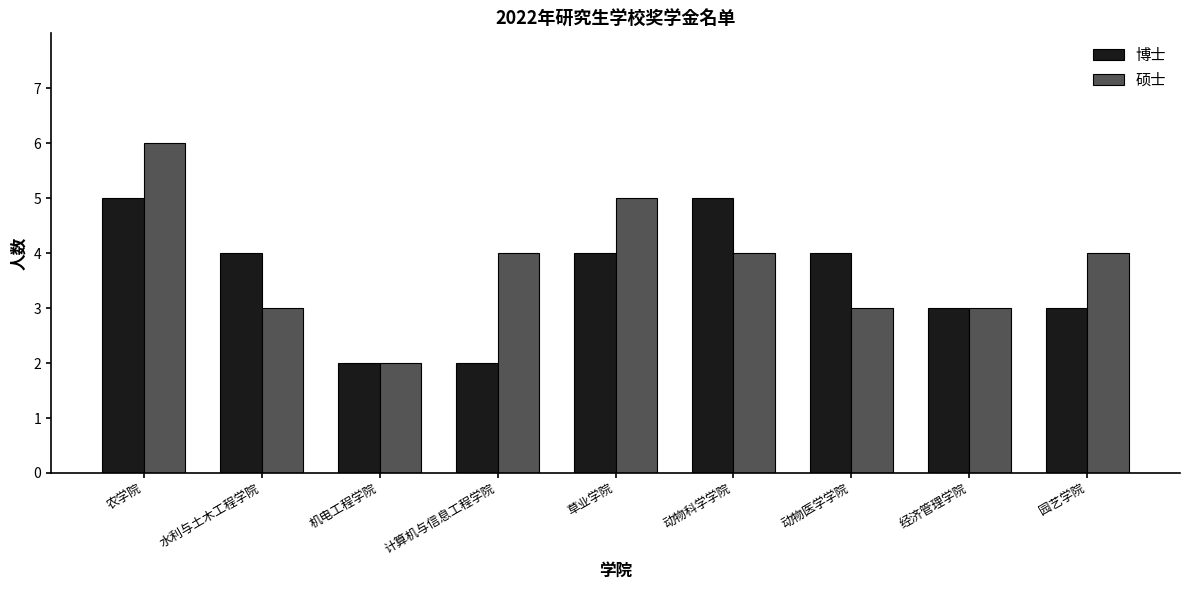

How many groups of bars are there?

9